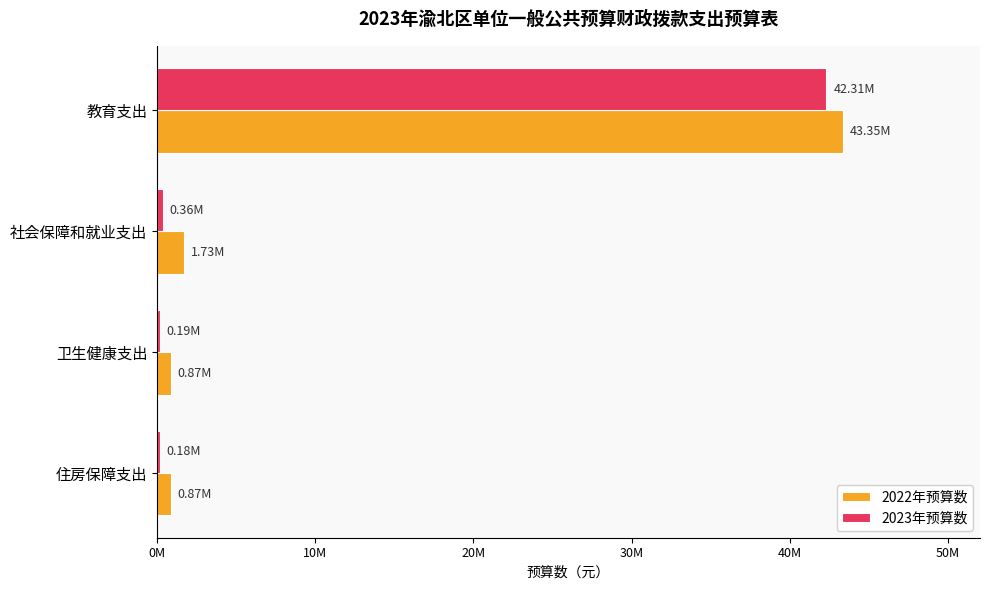

What are all the series names shown in the legend?

2022年预算数, 2023年预算数